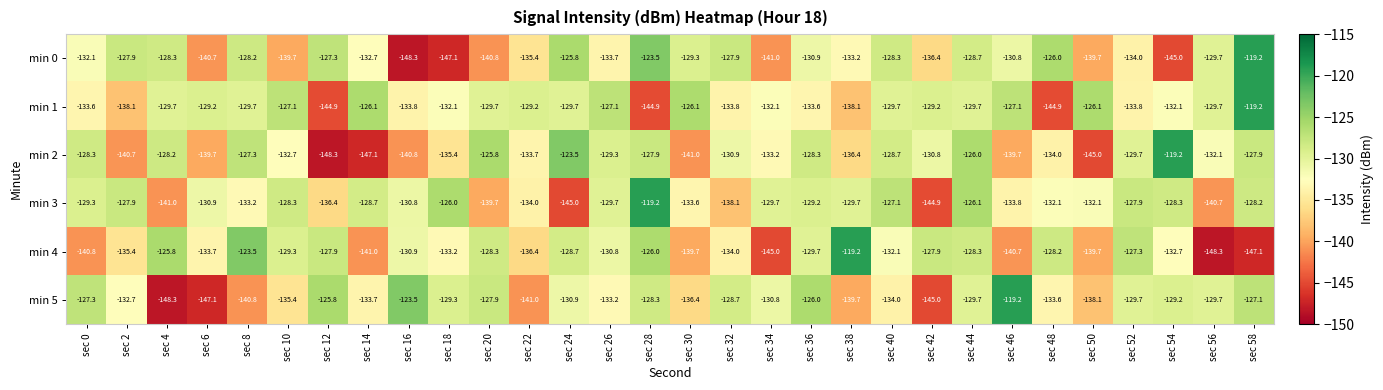

What is the total value across all series at sec 50?

-820.7